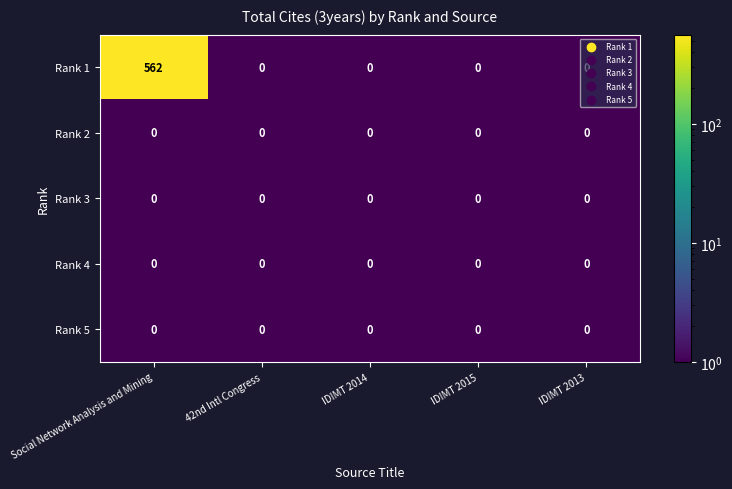

What is the total value across all series at Social Network Analysis and Mining?

562